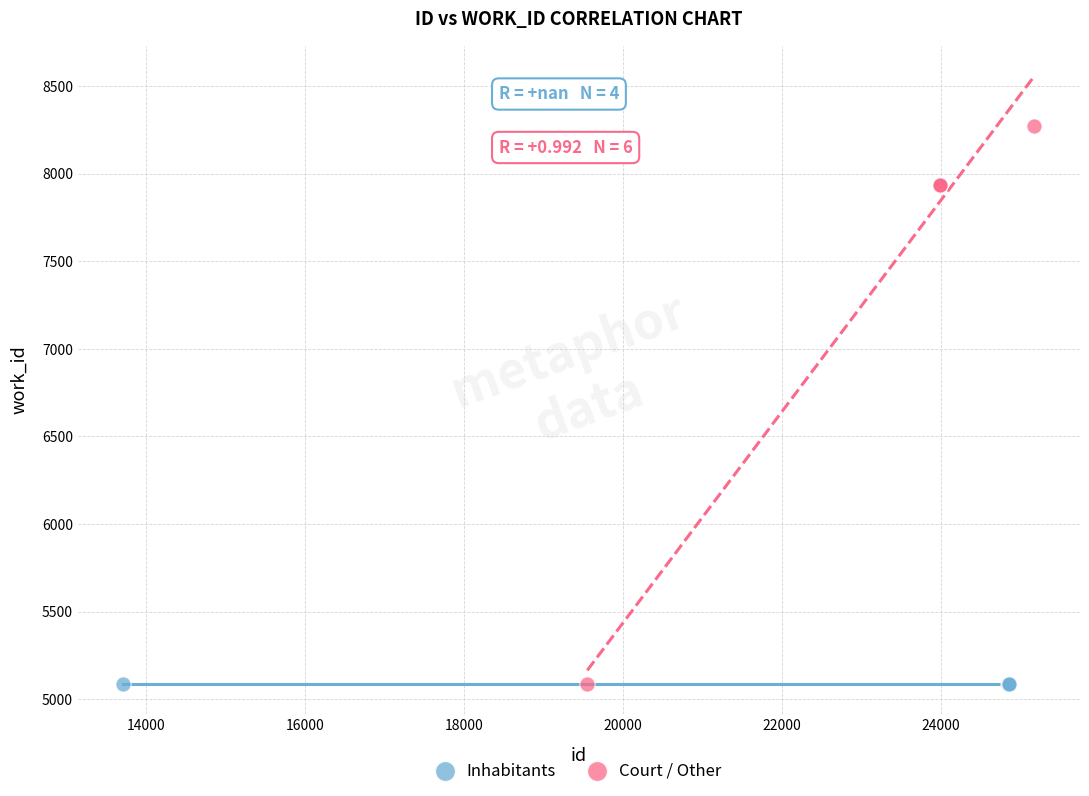

What are all the series names shown in the legend?

Inhabitants, Court / Other